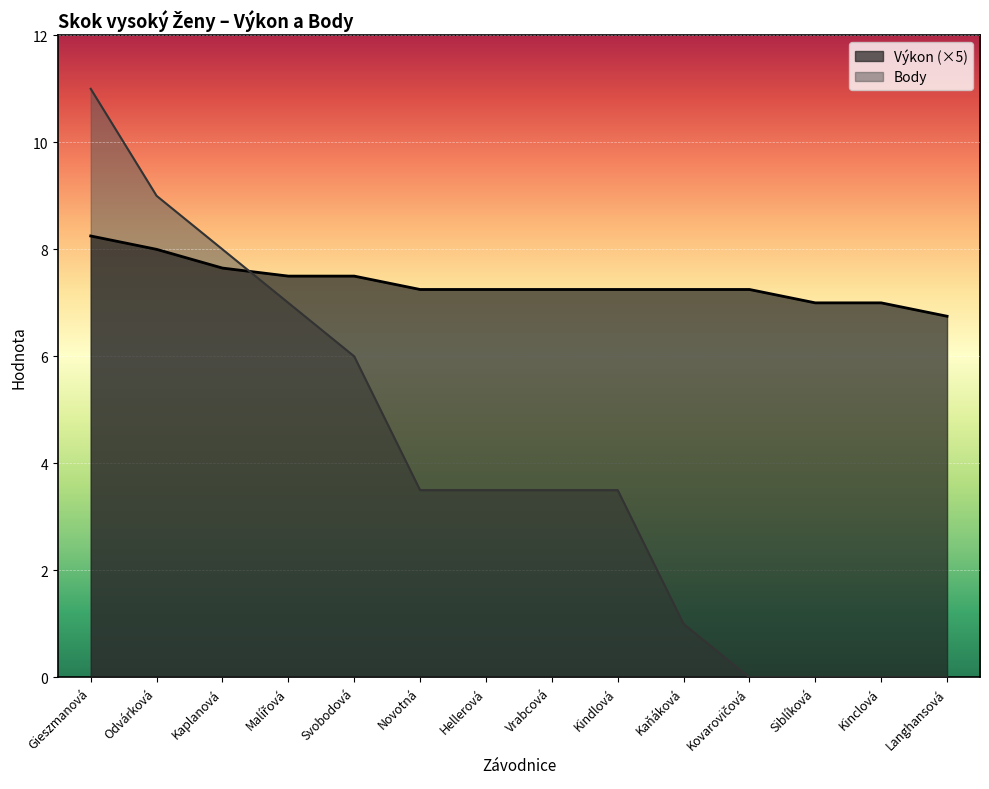

How many lines are shown in the chart?

2